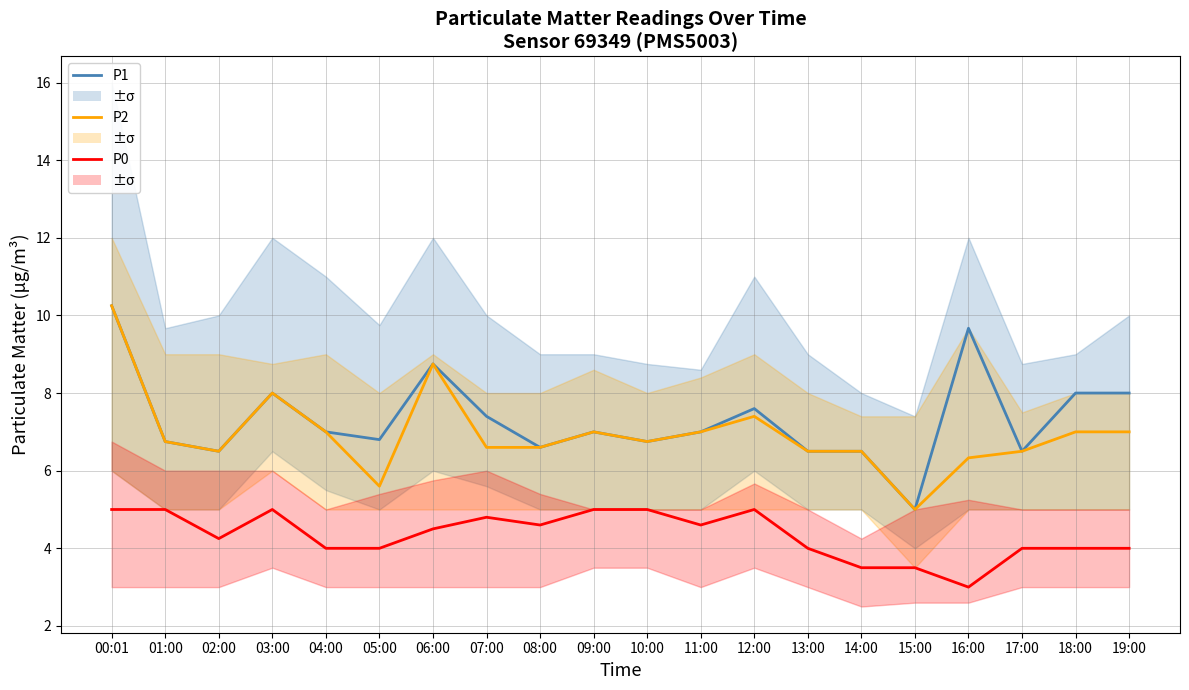

True or false: P1 and P0 cross at least once.

False